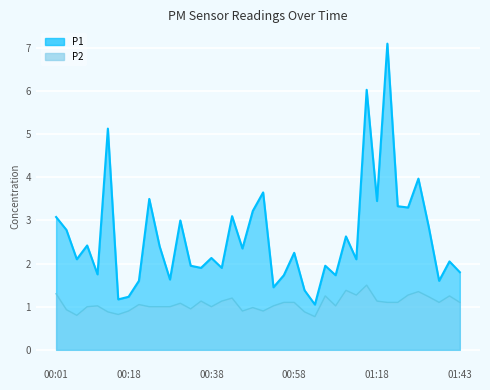

What is the difference between the highest and lowest values at 00:33?

1.0